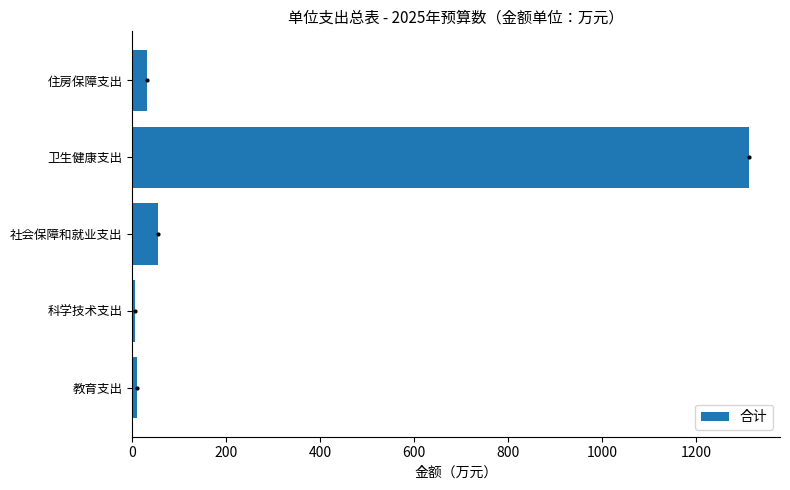

The chart shows a value of 54.3 at 社会保障和就业支出. True or false?

True